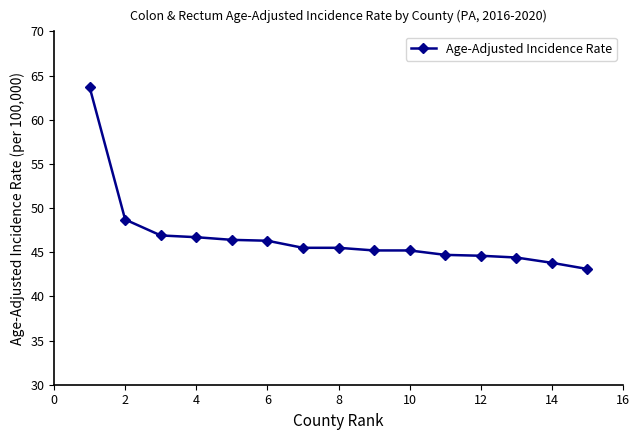

What is the value of the 14th point from the left?

43.8